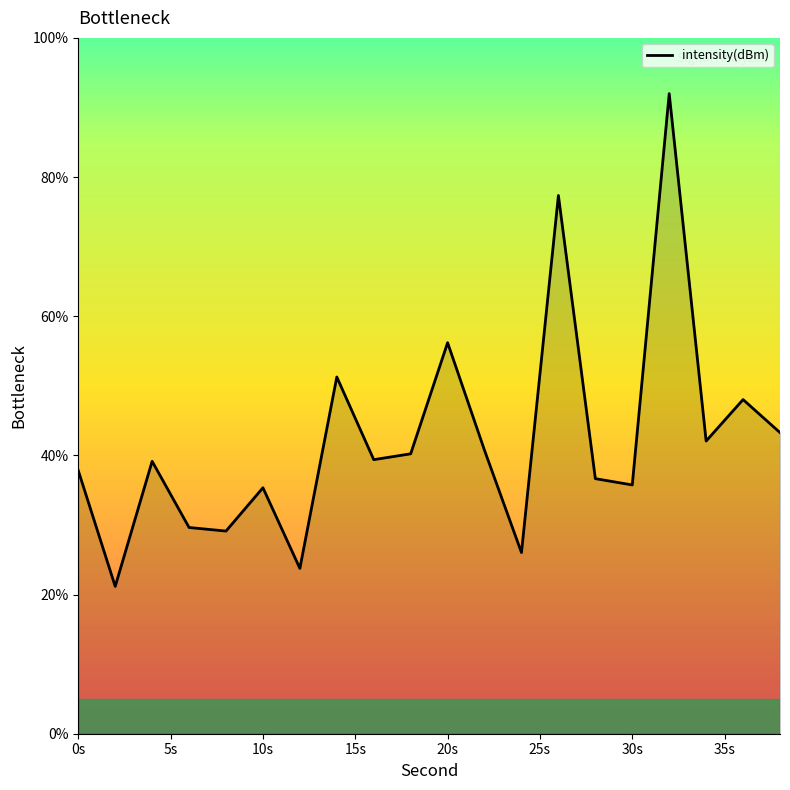

What is the smallest value displayed?

21.2